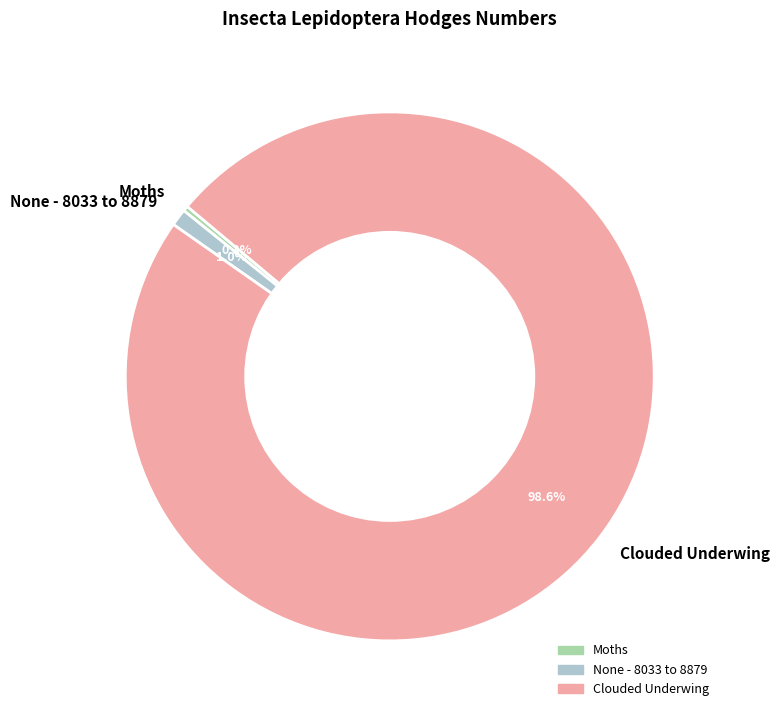

How many slices are in this pie chart?

3